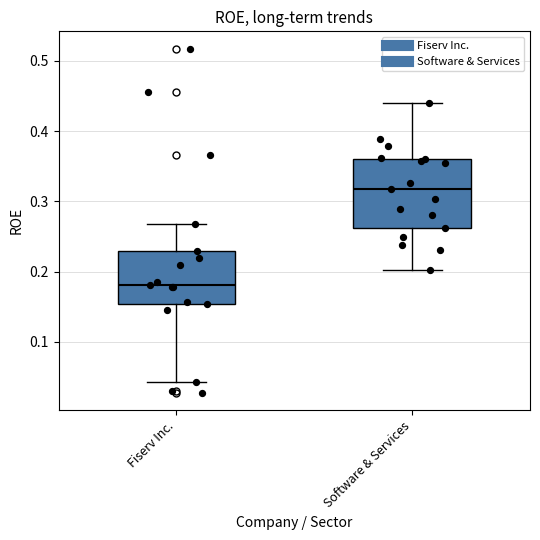

Reading left to right, read every box against the y-axis: the position of its median line, the range the box covers, and the ends of its whiskers. The values are not printed on the chart, so give them approximately, as read against the axis.

Fiserv Inc.: median 0.18, box 0.15 to 0.23, whiskers 0.04 to 0.27
Software & Services: median 0.32, box 0.26 to 0.36, whiskers 0.20 to 0.44